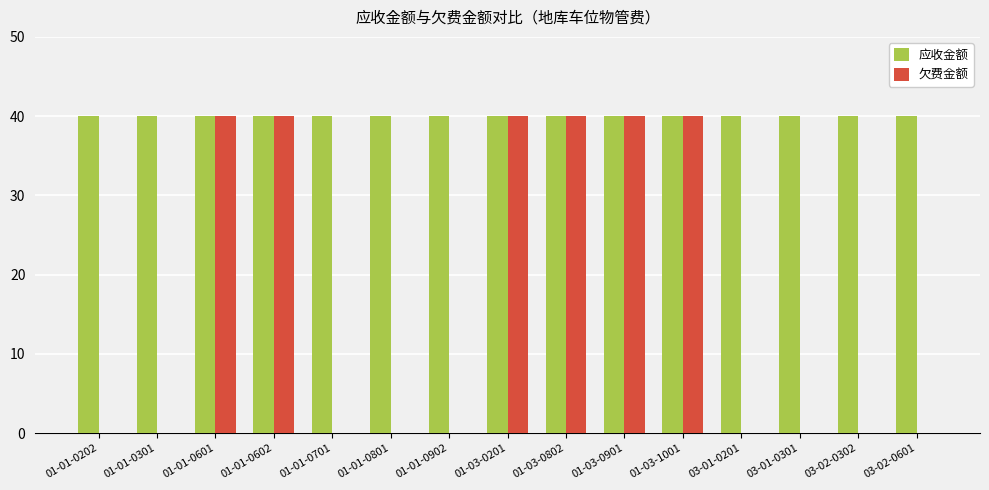

Between 01-01-0301 and 01-01-0601, which series saw the biggest shift?

欠费金额